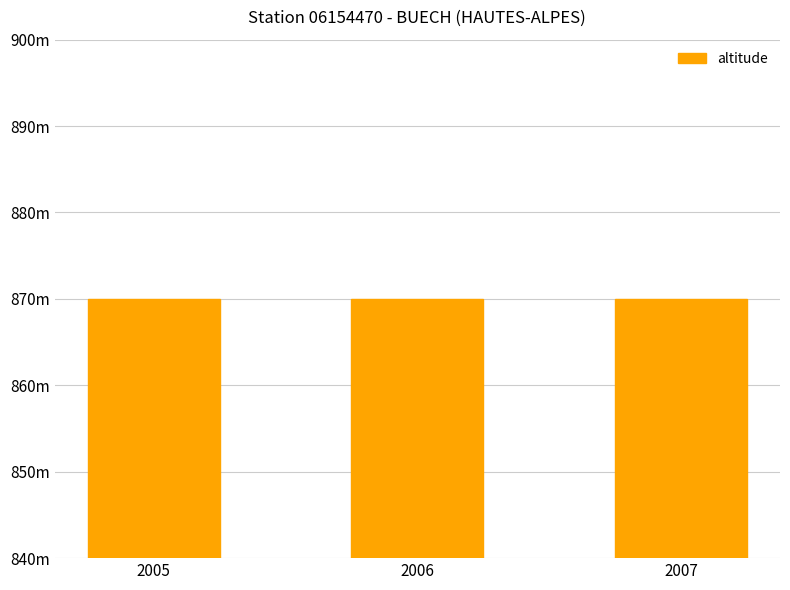

Between 2006 and 2005, which is larger?

2006